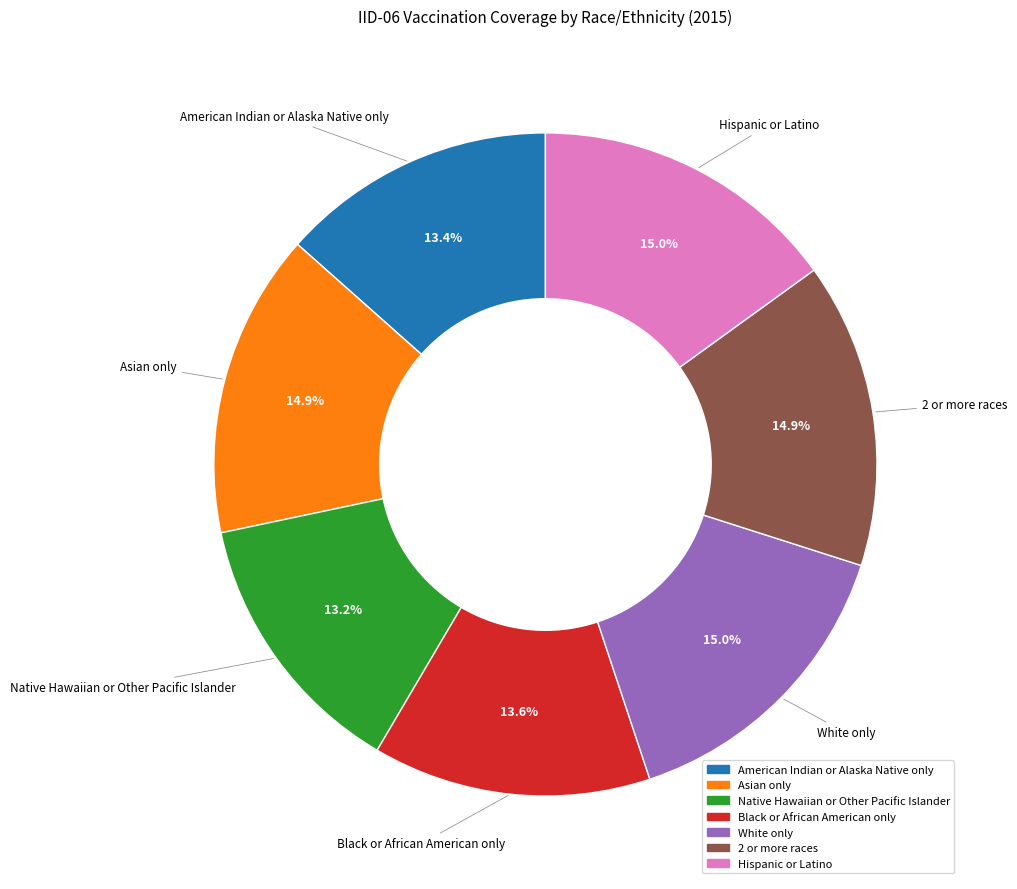

To the nearest percent, what percentage of the pie is Asian only?

15%